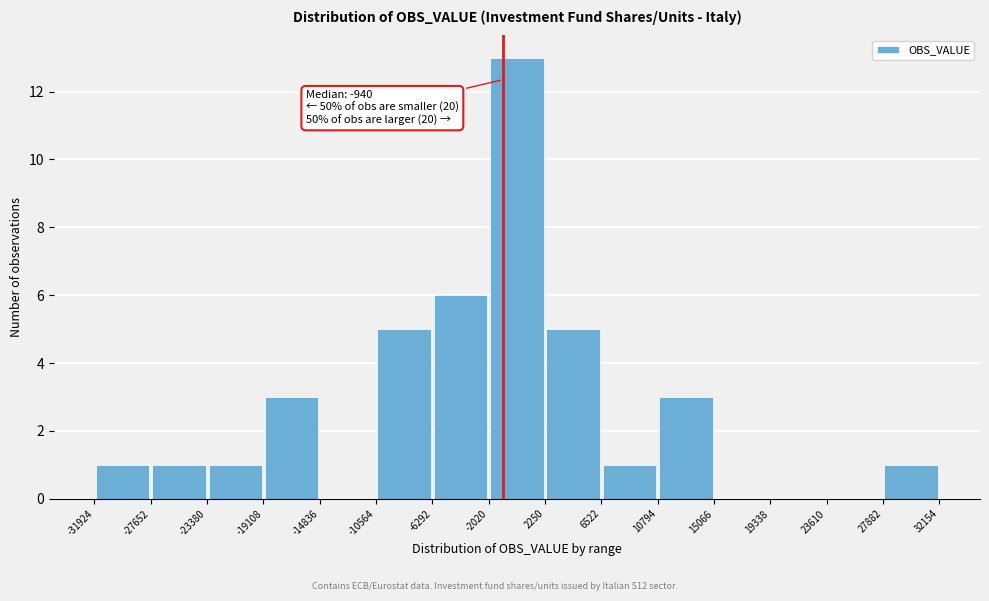

Over which range of the x-axis is the bar tallest?

-2020 to 2250